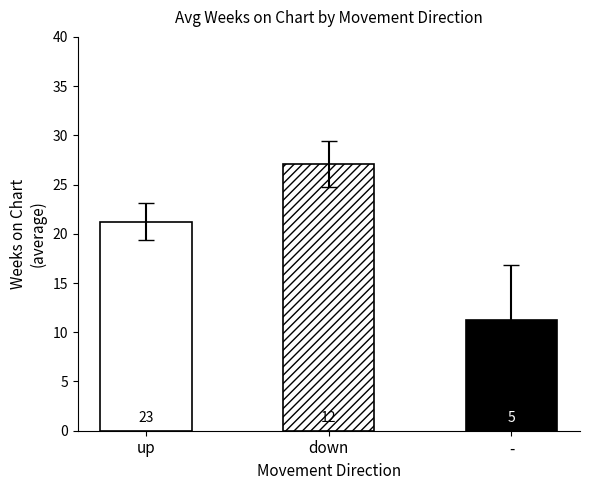

Is the value of Avg Weeks on Chart at - greater than the value of Avg Position at up?

No